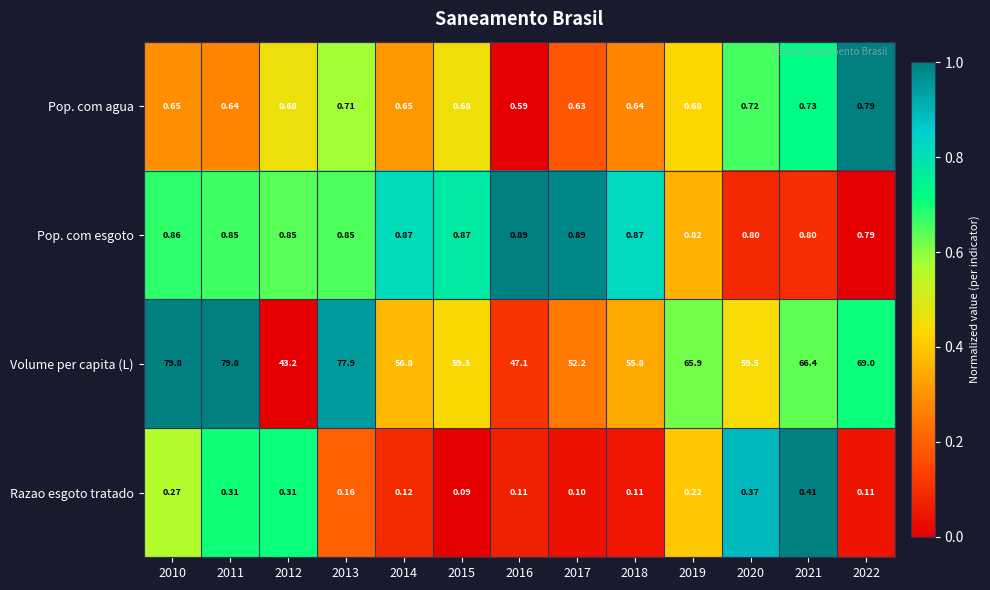

List the series in order of their peak value, lowest first.

Razao esgoto tratado, Pop. com agua, Pop. com esgoto, Volume per capita (L)